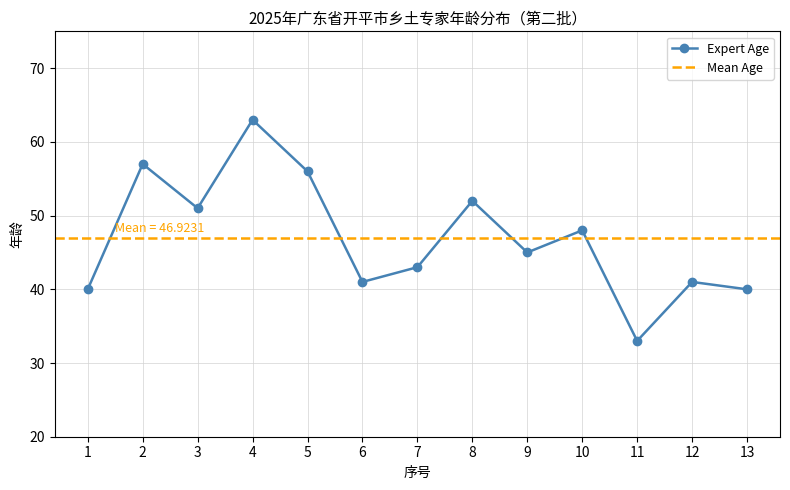

Which category has the lowest value across all series?

11